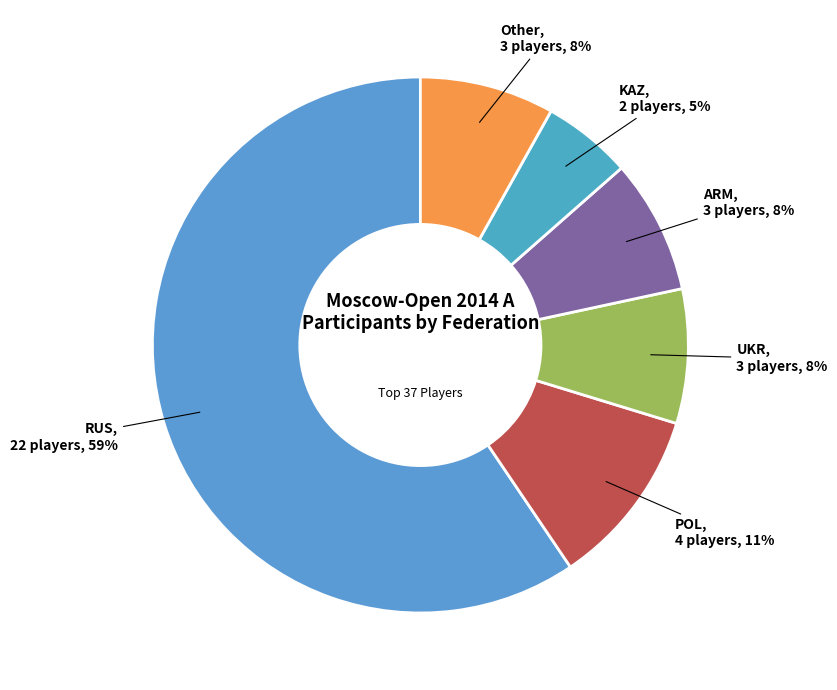

How many slices are in this pie chart?

6